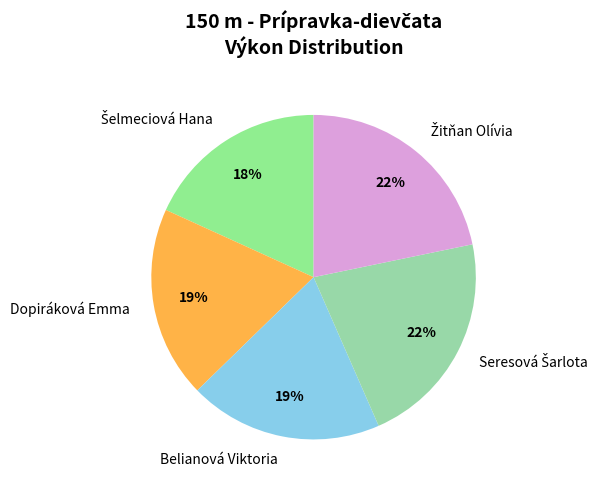

Is it true that Dopiráková Emma is 19% of the pie?

True